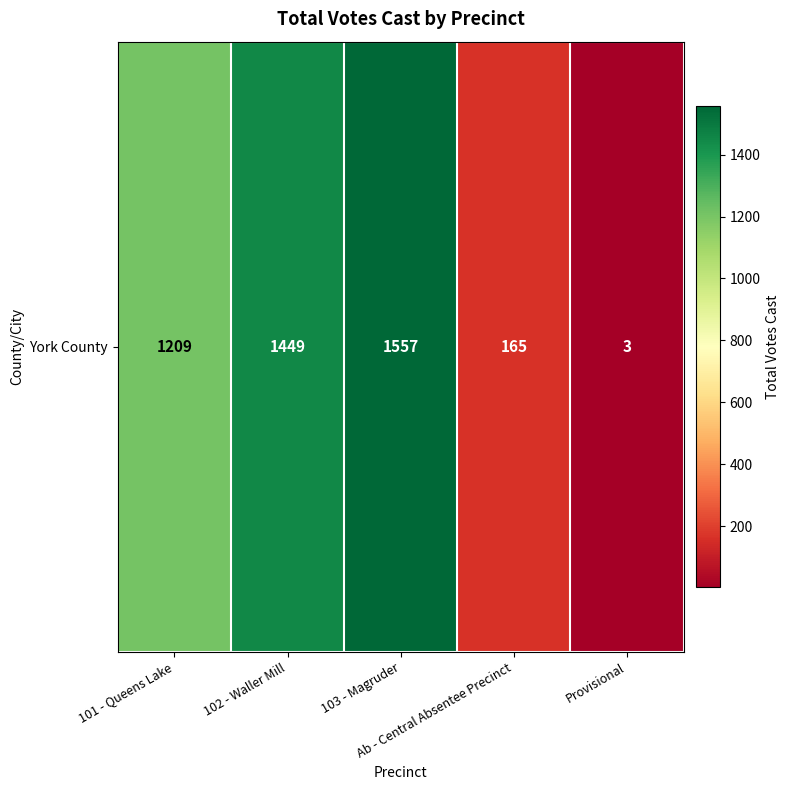

At which category does the chart reach its minimum across all series?

Provisional